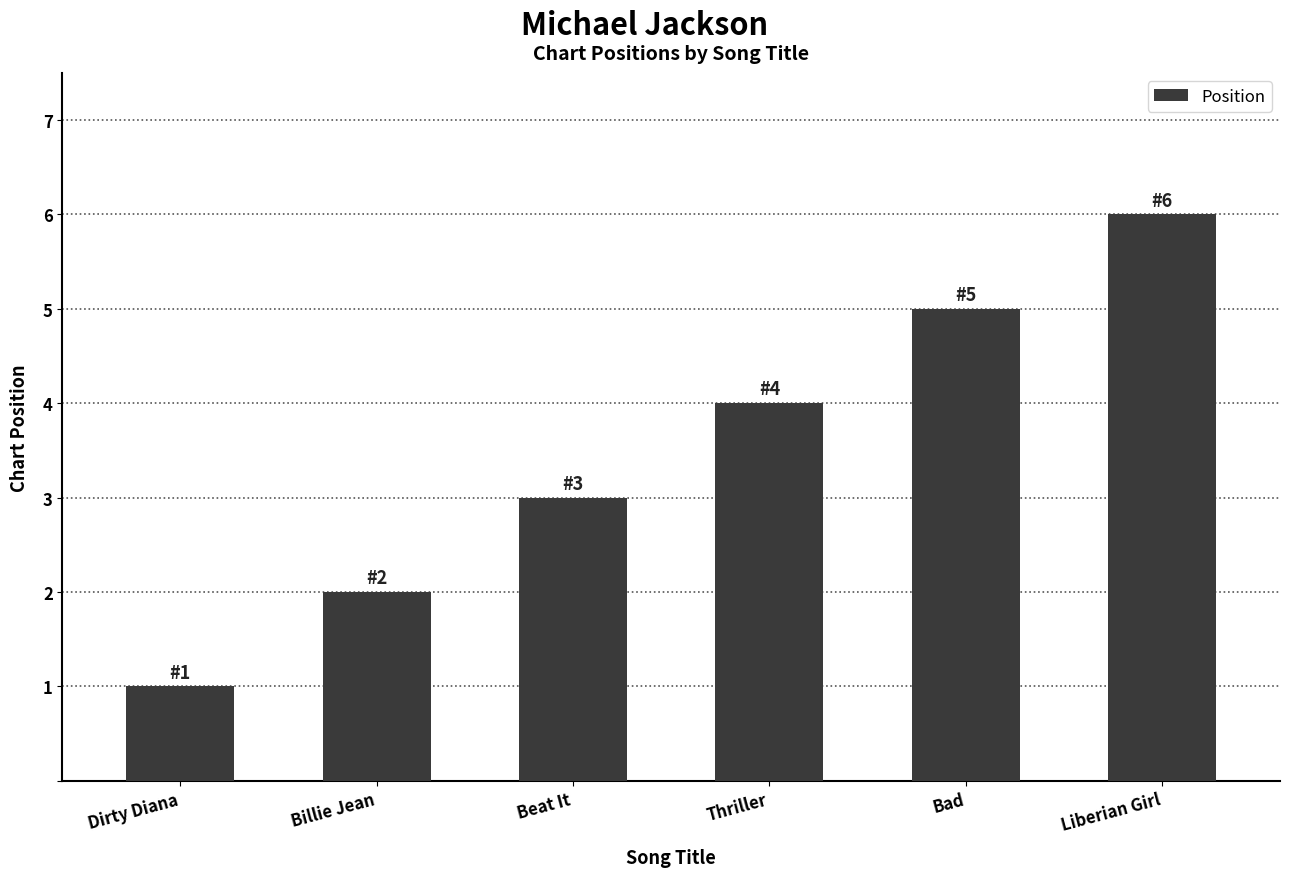

What is the sum of all values?

21